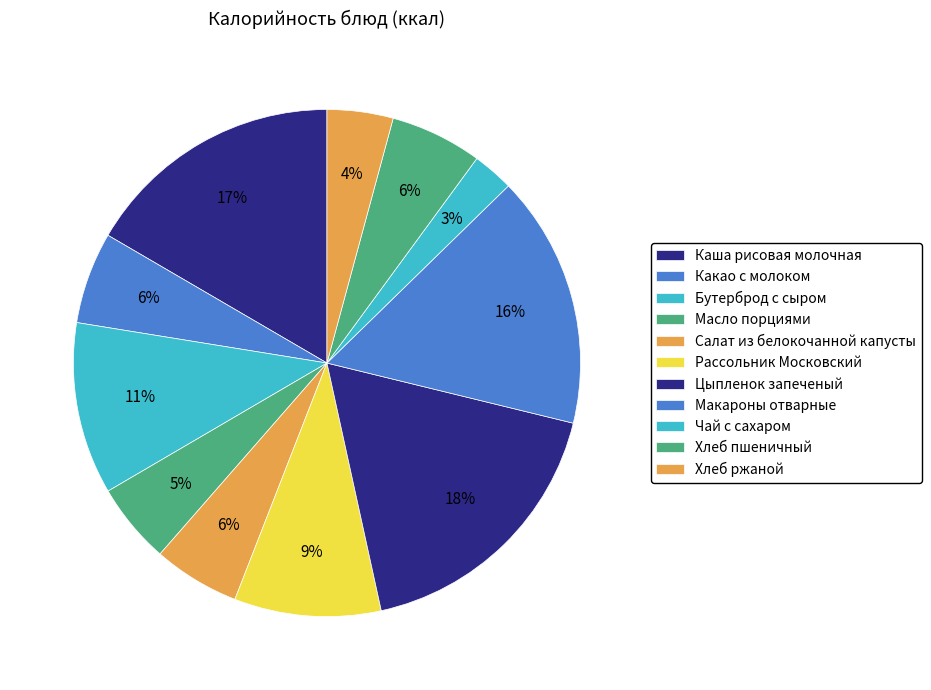

Which has a higher value, Рассольник Московский or Хлеб пшеничный?

Рассольник Московский